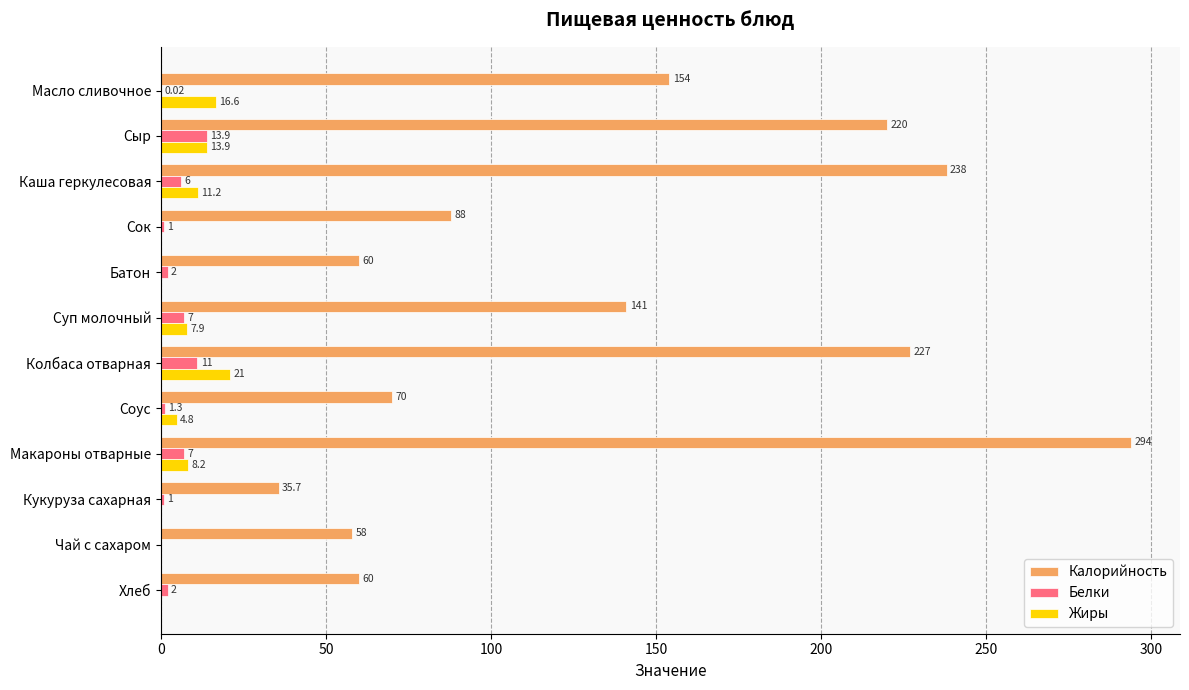

Between Каша геркулесовая and Сок, which series saw the biggest shift?

Калорийность